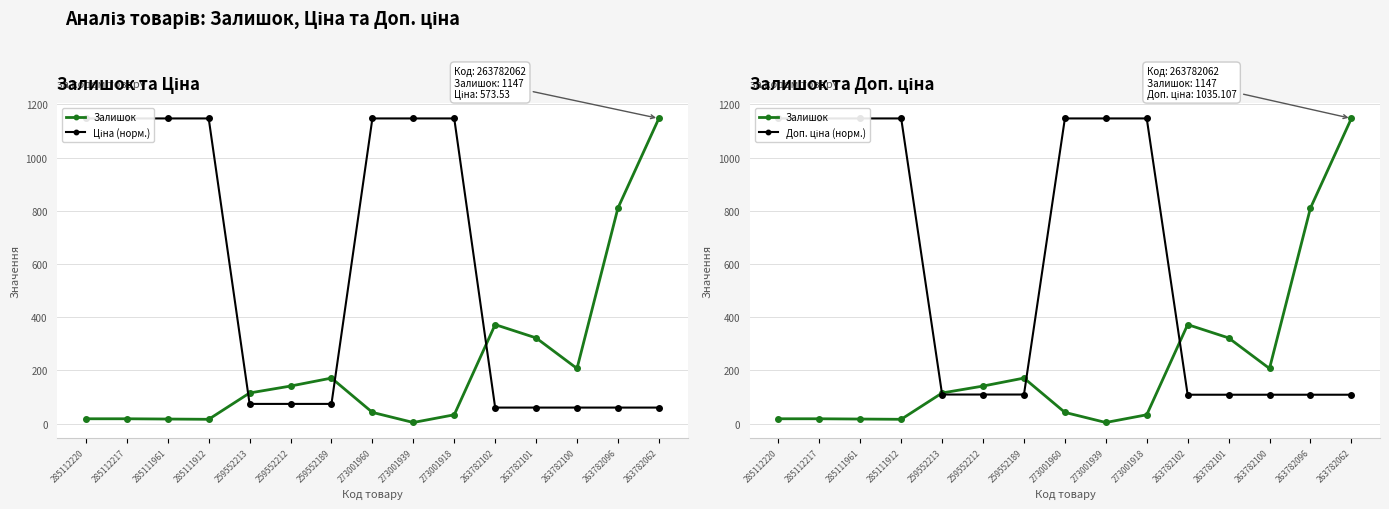

Reading left to right, what are all the values shown in this chart?

Залишок: 18.0	18.0	17.0	16.0	115.0	141.0	171.0	42.0	4.0	33.0	372.0	322.0	207.0	810.0	1147.0
Ціна (норм.): 1147.0	1147.0	1147.0	1147.0	73.9	73.9	73.9	1147.0	1147.0	1147.0	60.1	60.1	60.1	60.1	60.1
Доп. ціна (норм.): 1147.0	1147.0	1147.0	1147.0	109.1	109.1	109.1	1147.0	1147.0	1147.0	108.4	108.4	108.4	108.4	108.4